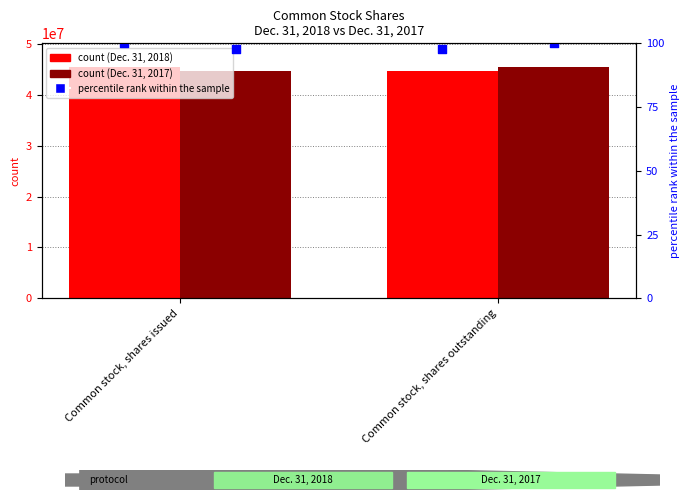

At which category is the sum across all series the highest?

Common stock, shares issued